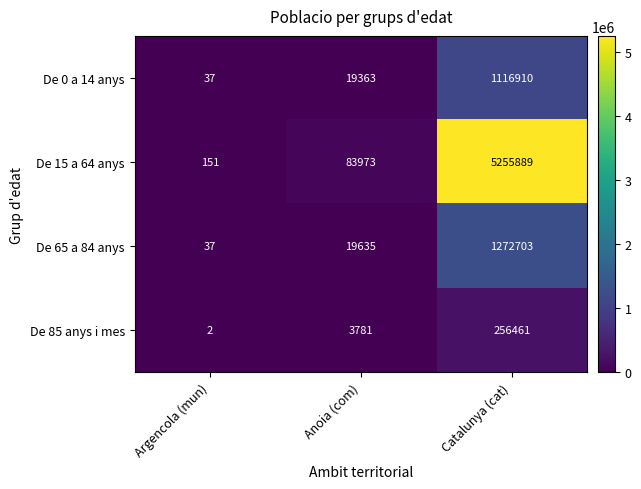

Reading left to right, extract all data points from this chart.

De 0 a 14 anys: 37	19363	1116910
De 15 a 64 anys: 151	83973	5255889
De 65 a 84 anys: 37	19635	1272703
De 85 anys i mes: 2	3781	256461